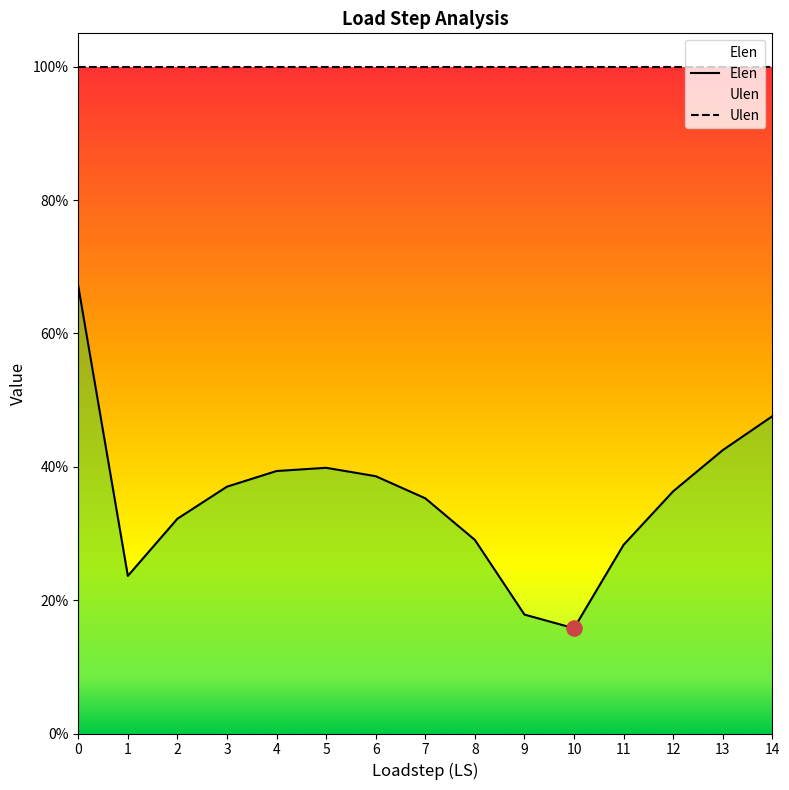

Which has a higher value, 11 or 6?

6